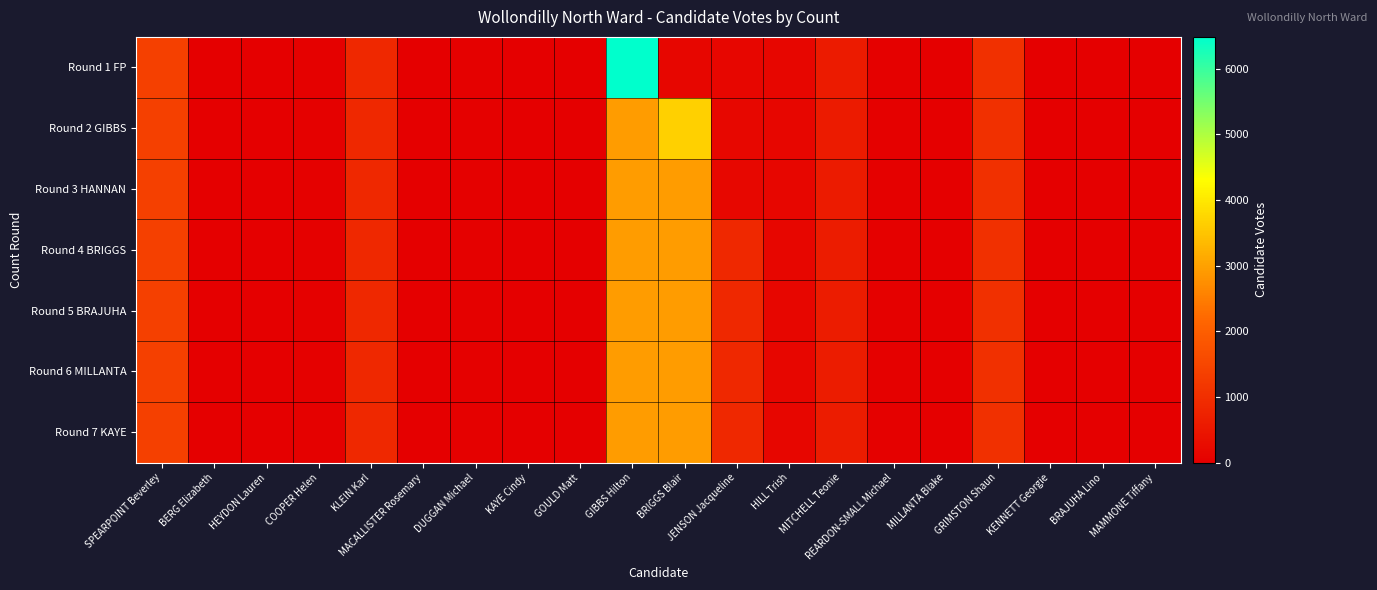

How many categories are shown in the chart?

20